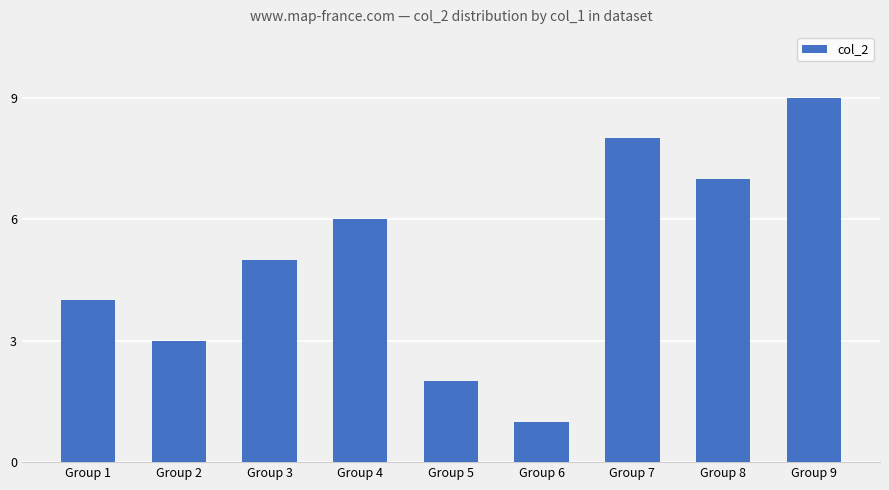

What is the change in value from Group 1 to Group 8?

+3